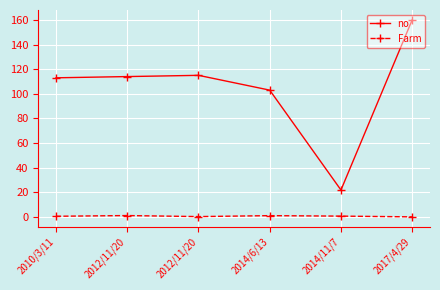

How many categories are shown in the chart?

6